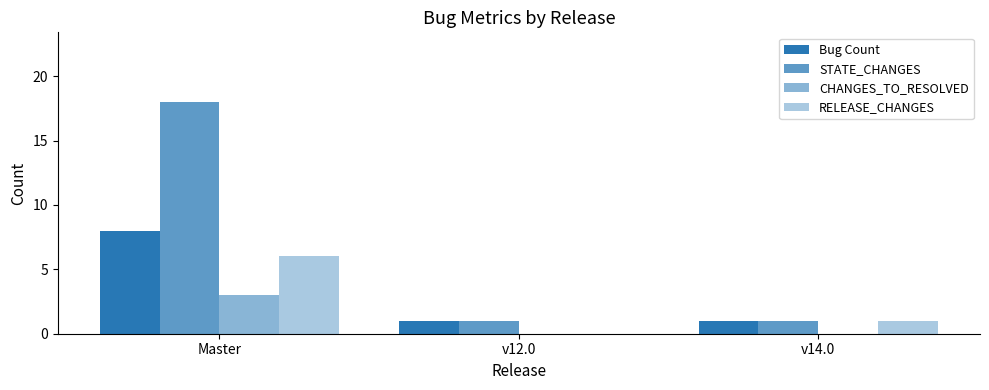

What is the difference between the maximum and minimum values in the Bug Count series?

7